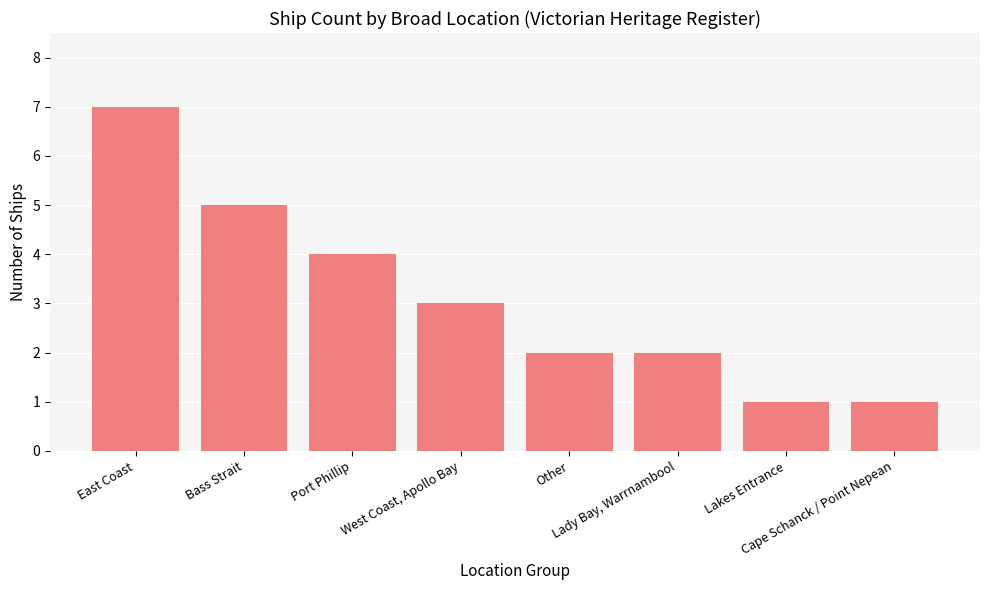

The chart shows a value of 4 at Port Phillip. True or false?

True